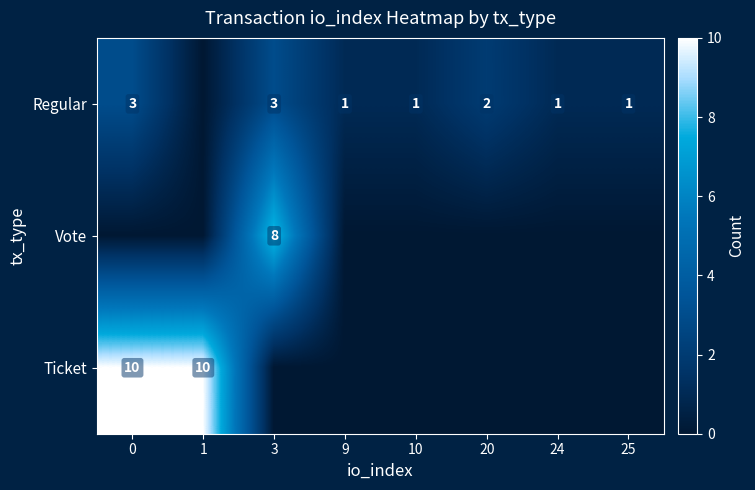

The Vote series shows 8 at 3. True or false?

True